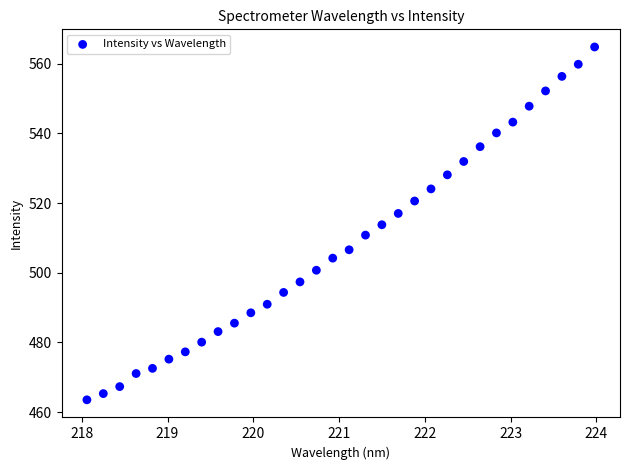

What is the range of X values (max minus min)?

5.9